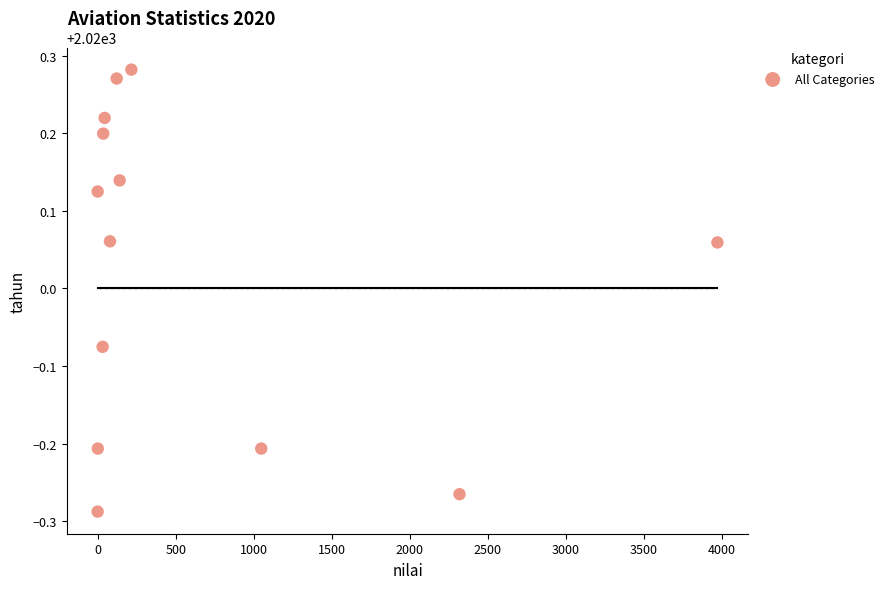

What is the range of X values (max minus min)?

3970.0